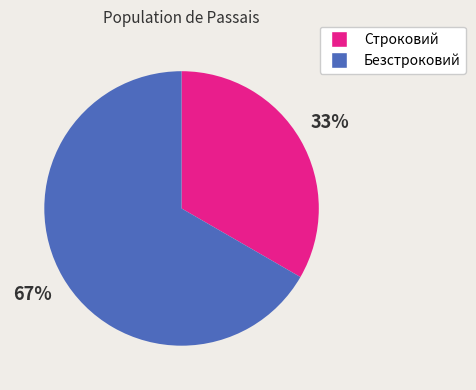

Combined, do Строковий and Безстроковий account for over 50%?

Yes